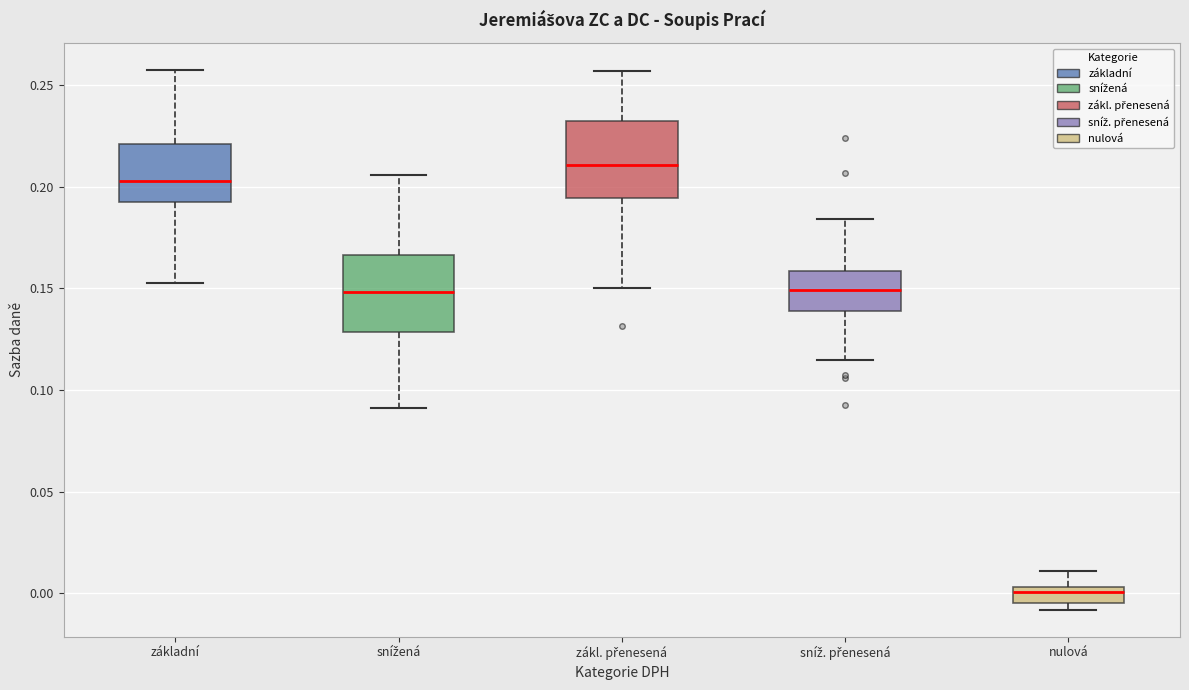

Reading left to right, transcribe this box plot: for each box, give where its median line is, the range the box spans, and where its two whiskers end, as read against the y-axis. The values are not printed on the chart, so give them approximately, as read against the axis.

základní: median 0.205, box 0.190 to 0.220, whiskers 0.155 to 0.255
snížená: median 0.150, box 0.130 to 0.165, whiskers 0.090 to 0.205
zákl. přenesená: median 0.210, box 0.195 to 0.230, whiskers 0.150 to 0.255
sníž. přenesená: median 0.150, box 0.140 to 0.160, whiskers 0.115 to 0.185
nulová: median 0.000, box -0.005 to 0.005, whiskers -0.010 to 0.010